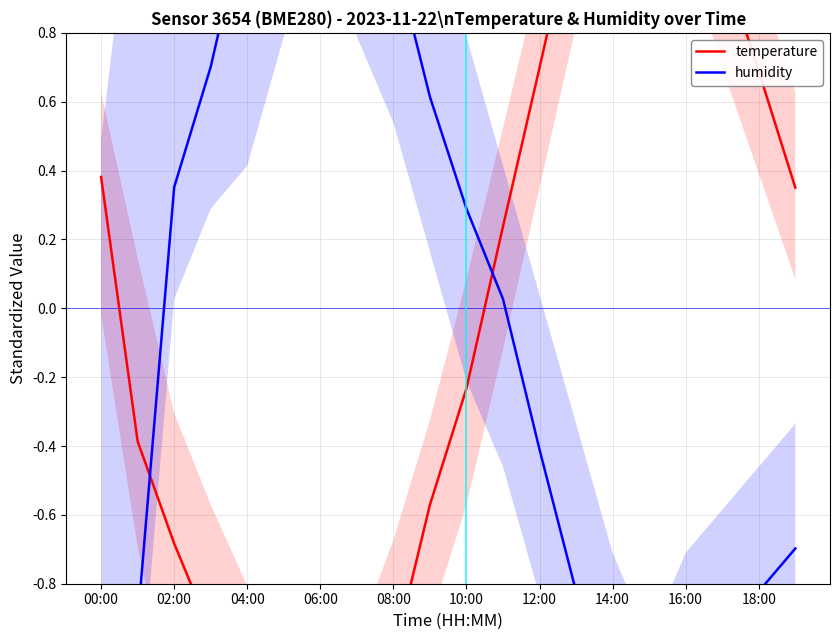

What is the value of the humidity point at the 19th from the left?

-0.8